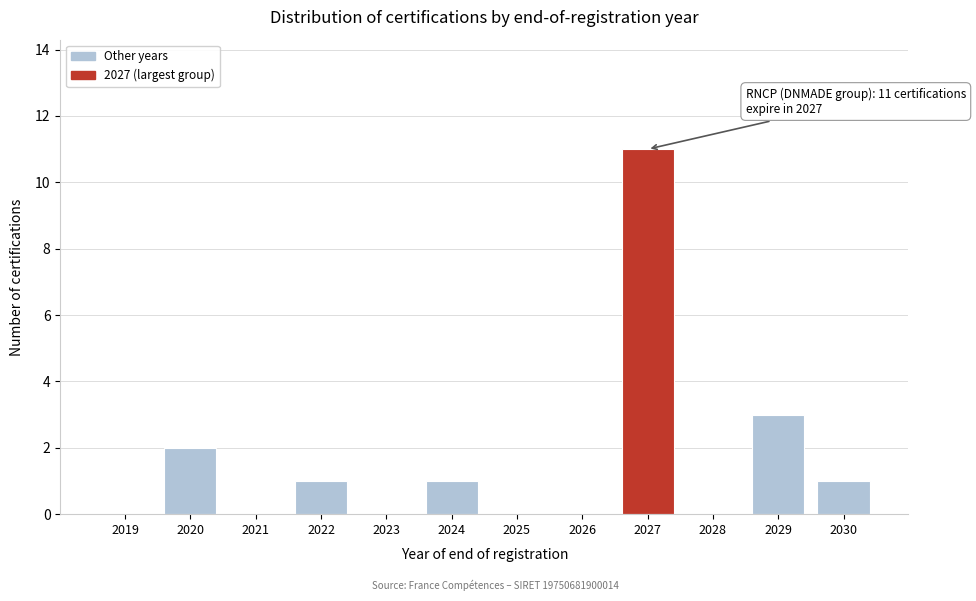

Reading left to right, what are all the values shown in this chart?

2019=0	2020=2	2021=0	2022=1	2023=0	2024=1	2025=0	2026=0	2027=11	2028=0	2029=3	2030=1